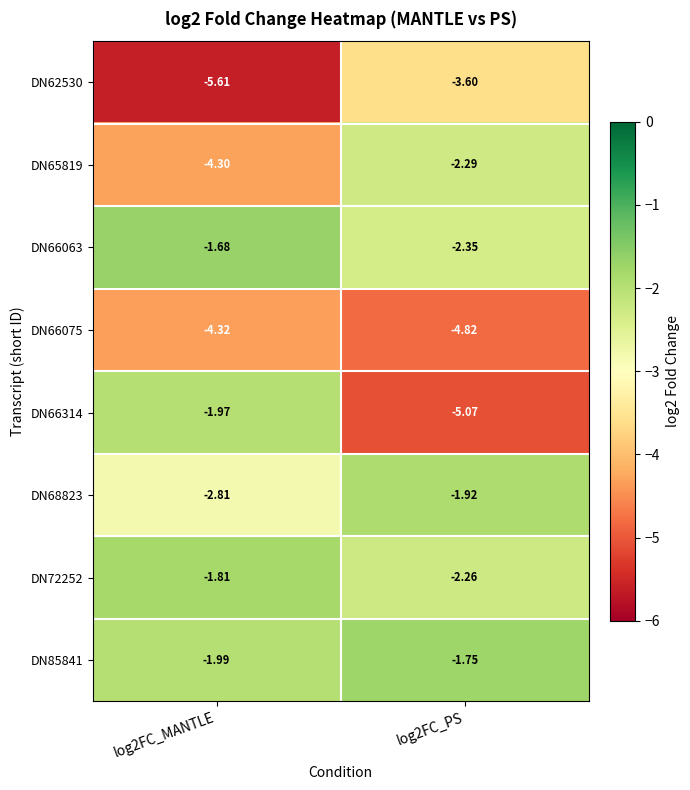

What is the total value across all series at log2FC_PS?

-24.1